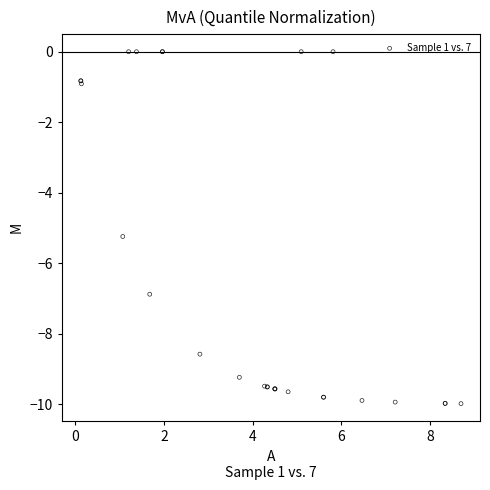

What Y value in the scatter plot is closest to -4?

-5.2